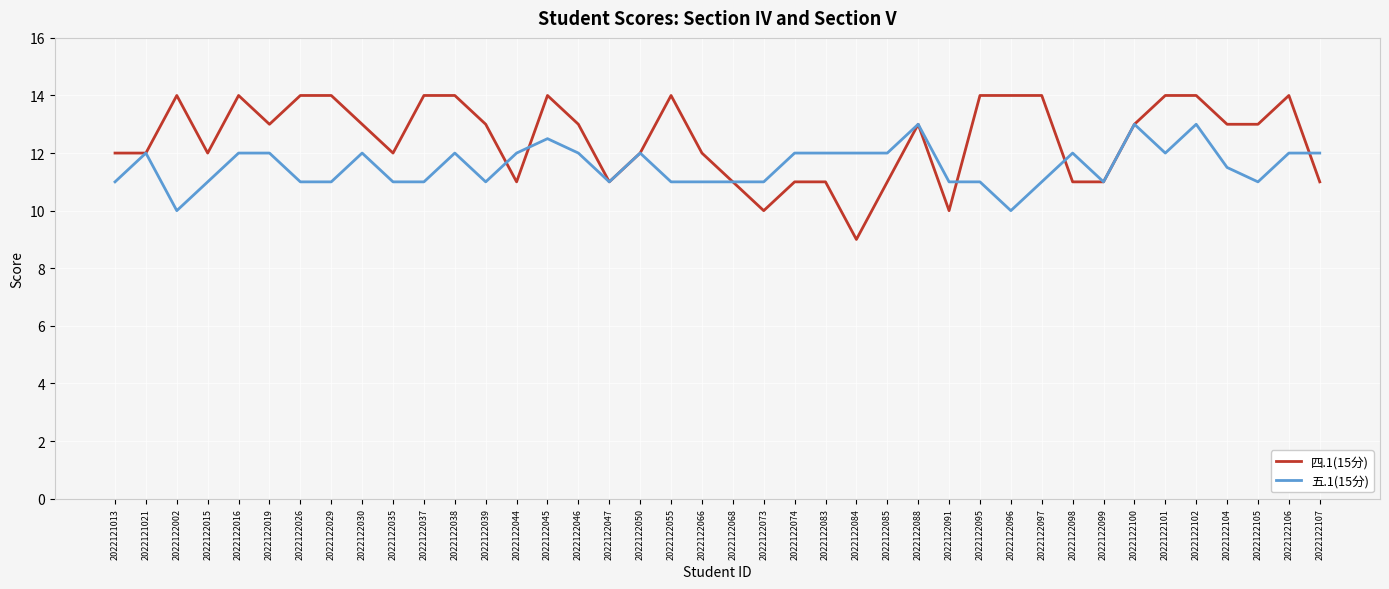

Is it true that 五.1(15分) equals 5.9 at 2022122106?

False